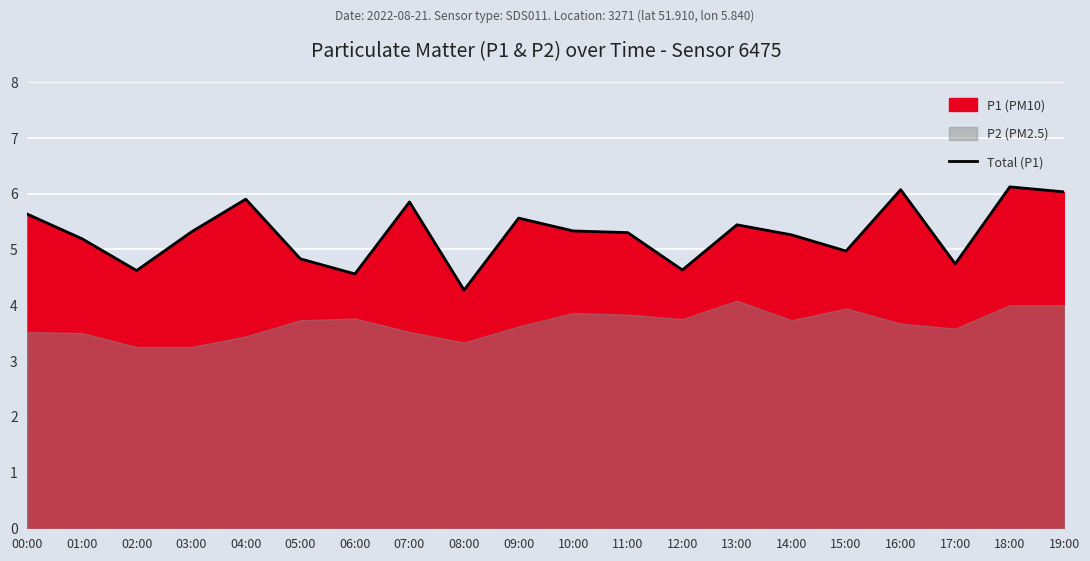

True or false: the data shows 5.9 at 04:00.

True